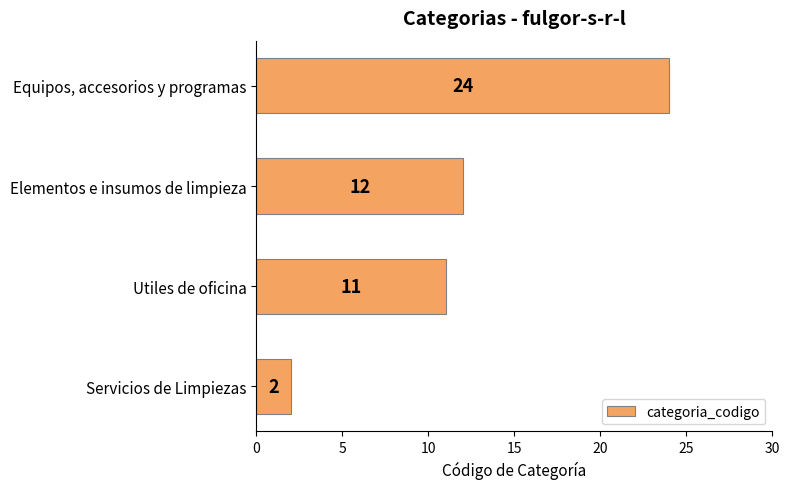

What is the maximum value shown in the chart?

24